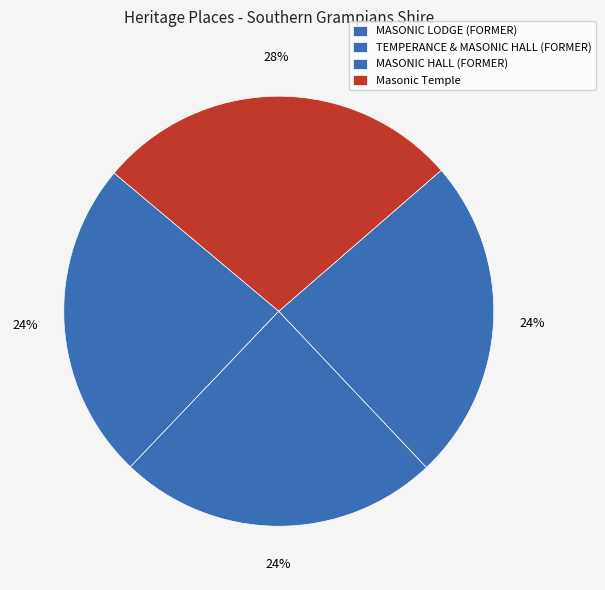

Which slice is the largest?

Masonic Temple